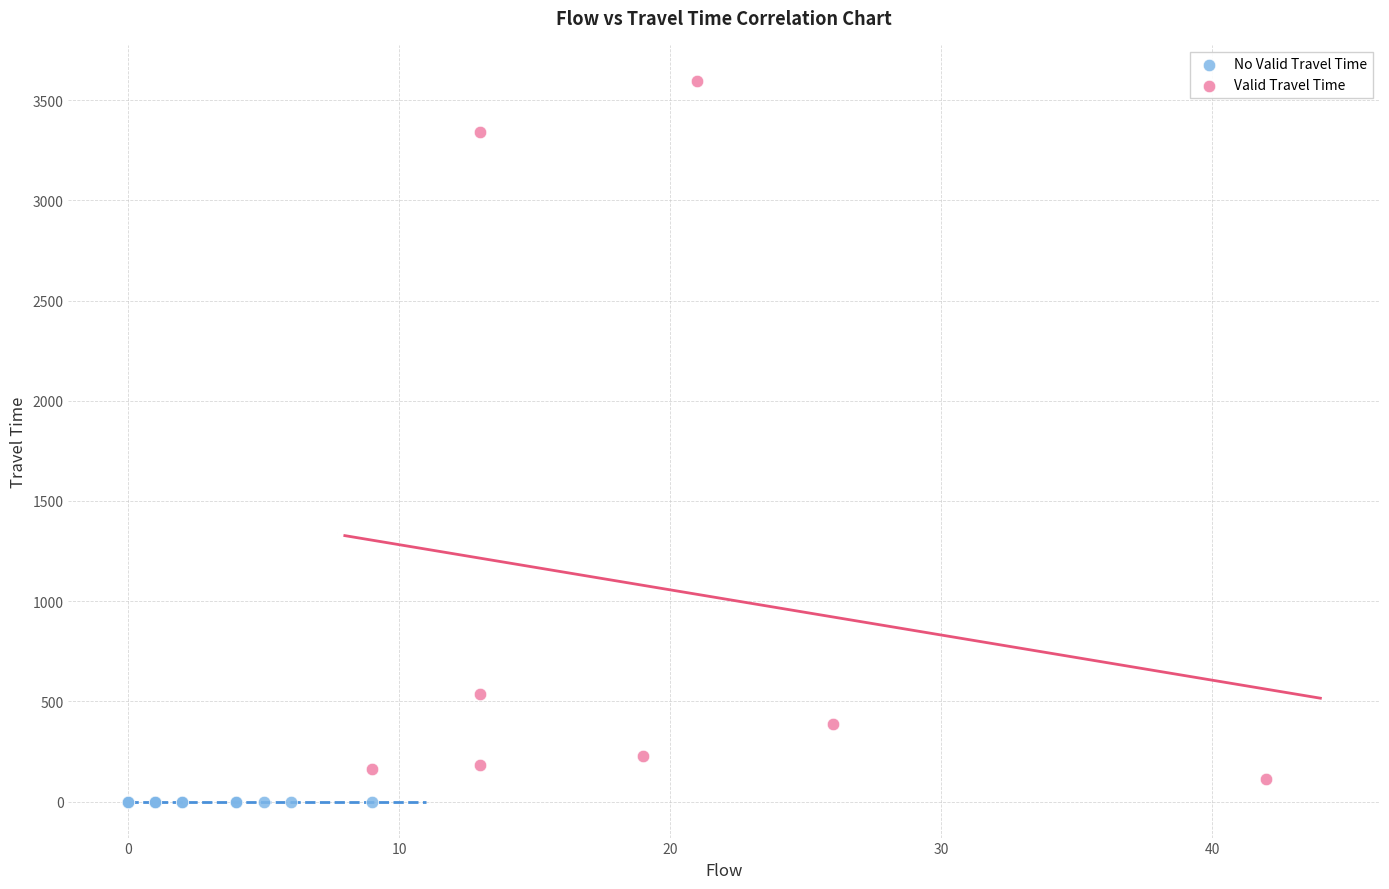

Which series reaches the maximum Y coordinate?

Valid Travel Time